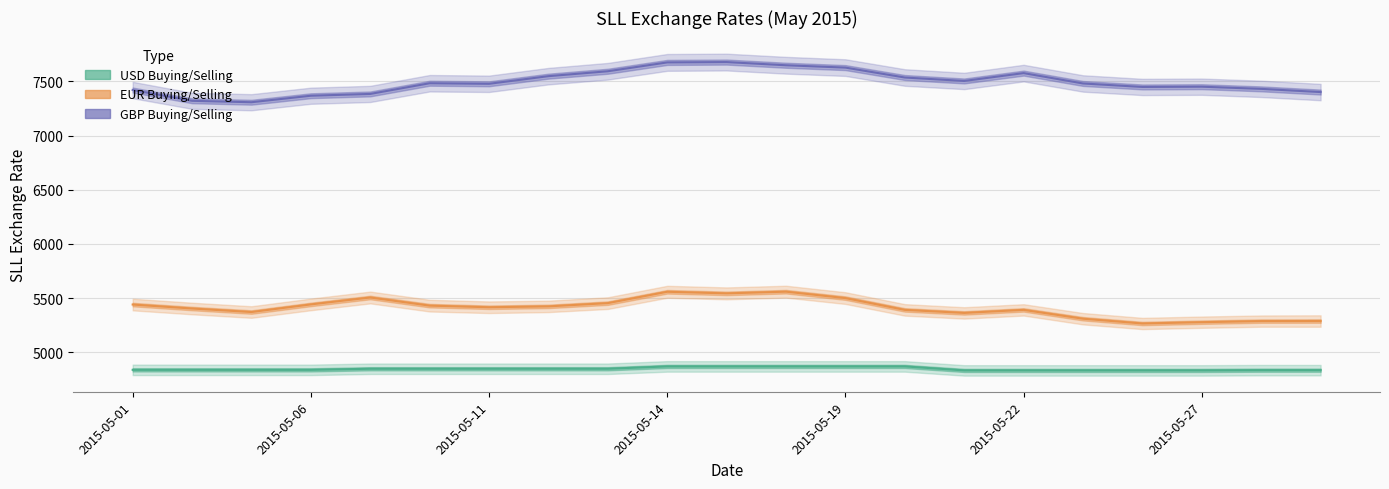

What position from the left is 2015-05-22?

16